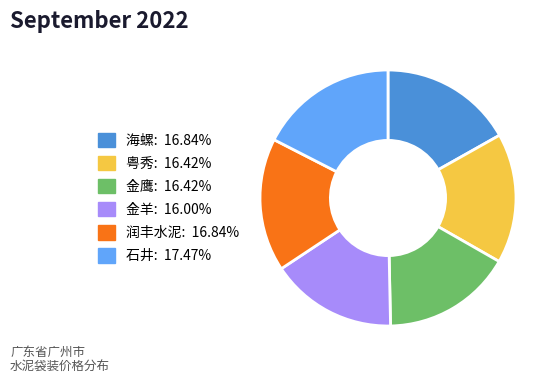

True or false: 粤秀 accounts for 4% of the total.

False